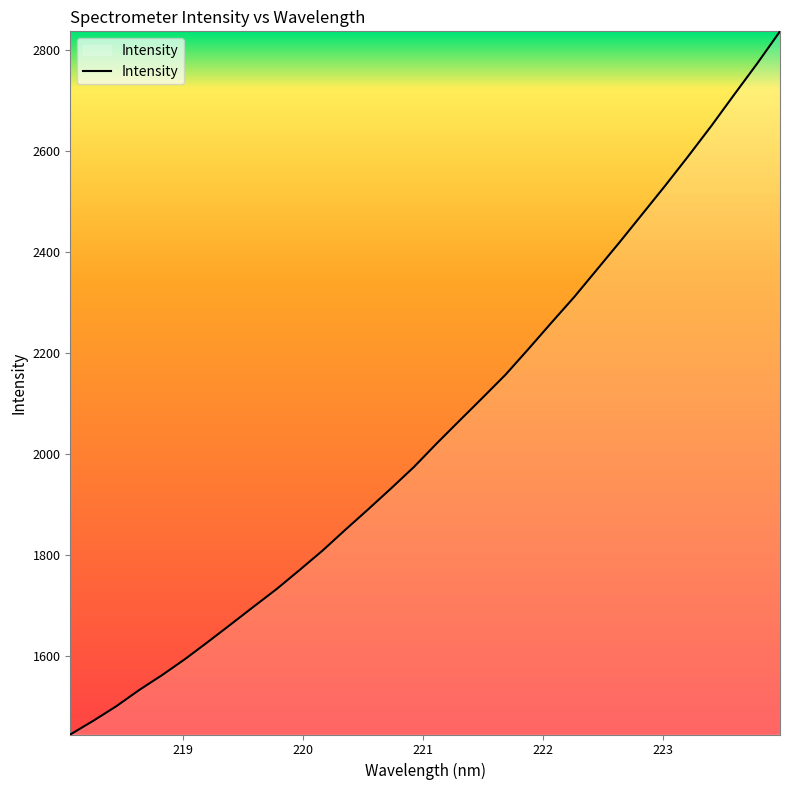

What is the greatest value displayed?

2836.8